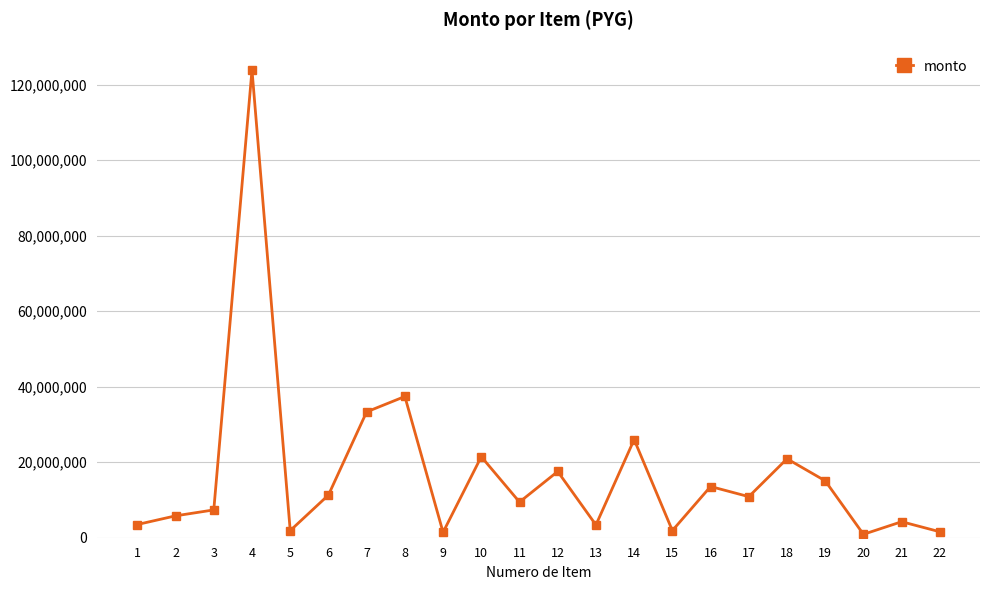

What is the greatest value displayed?

123854110